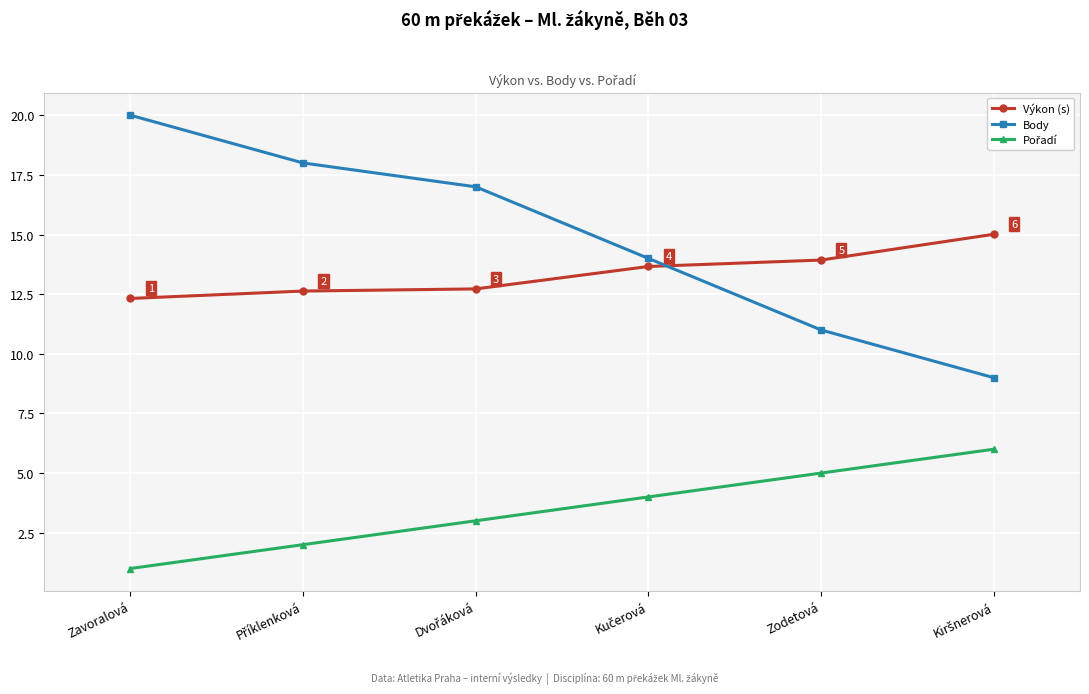

True or false: Výkon (s) has more than 2 interior local peaks.

False